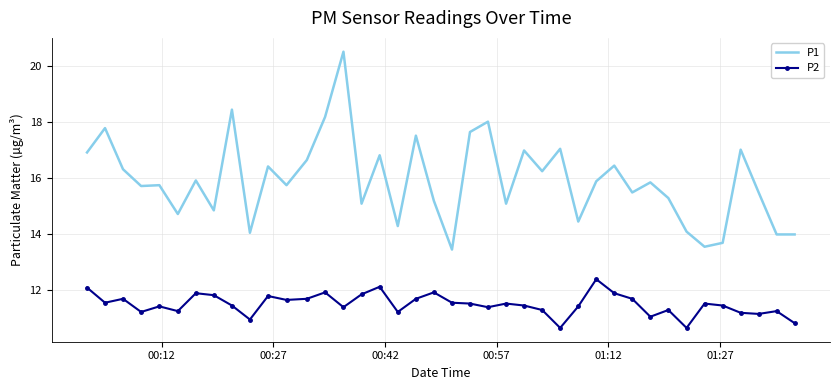

What is the difference between the maximum and minimum values in the P2 series?

1.7